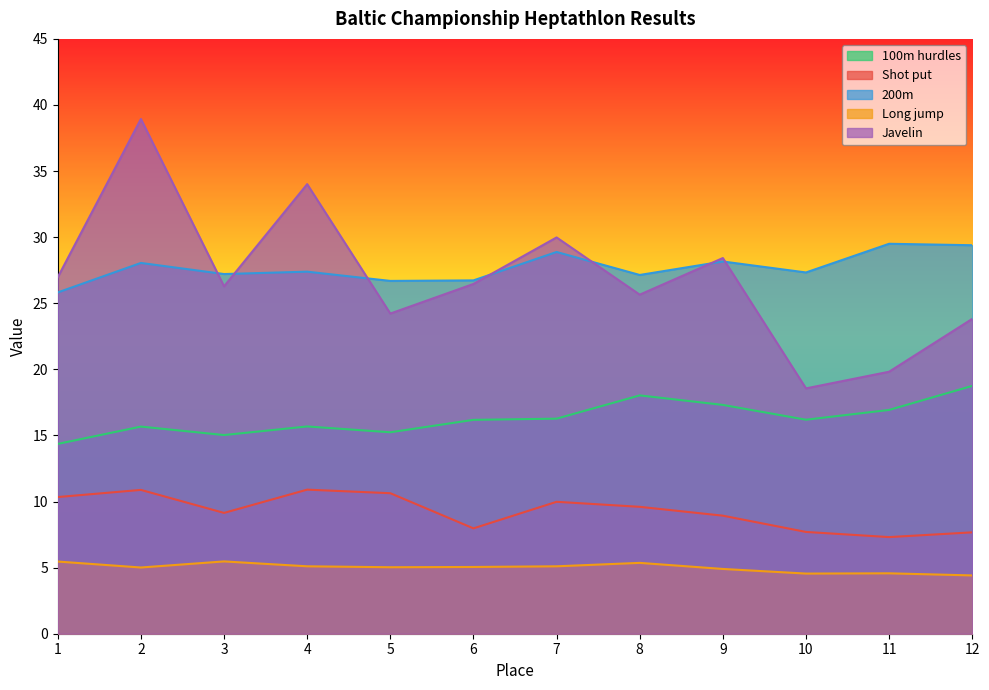

What is the minimum value for Shot put?

7.3